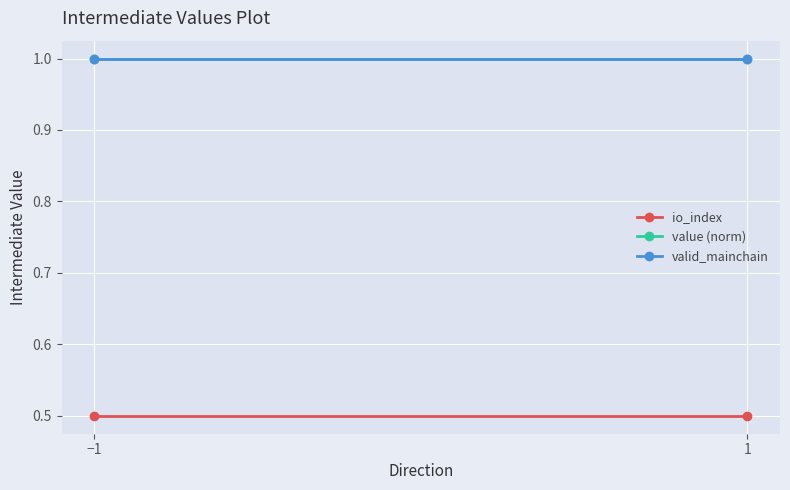

Where is io_index nearest to the value 0?

−1